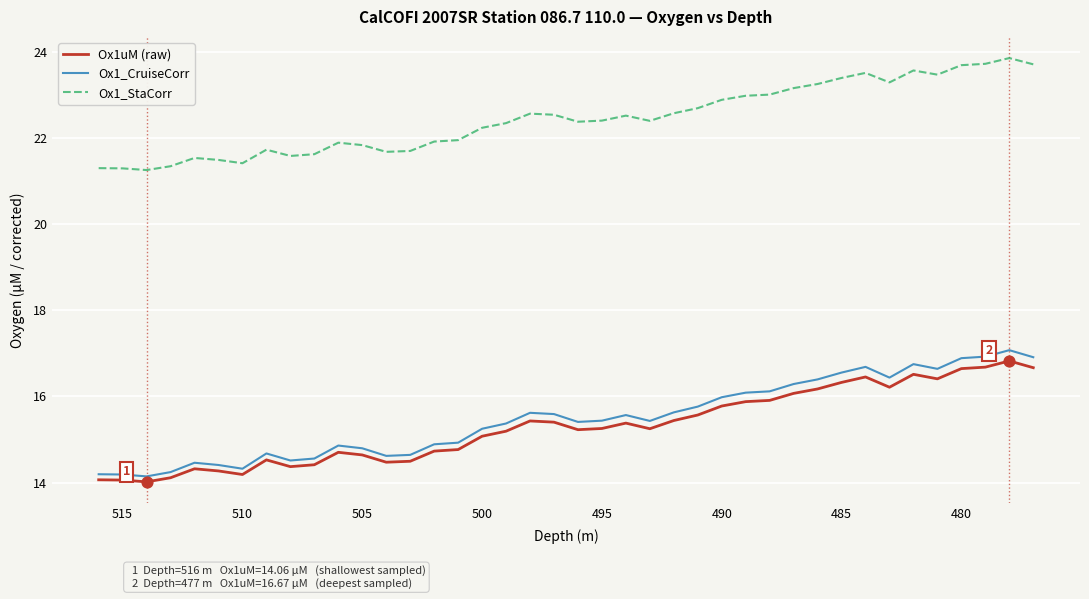

At how many categories does at least one series exceed 23?

12